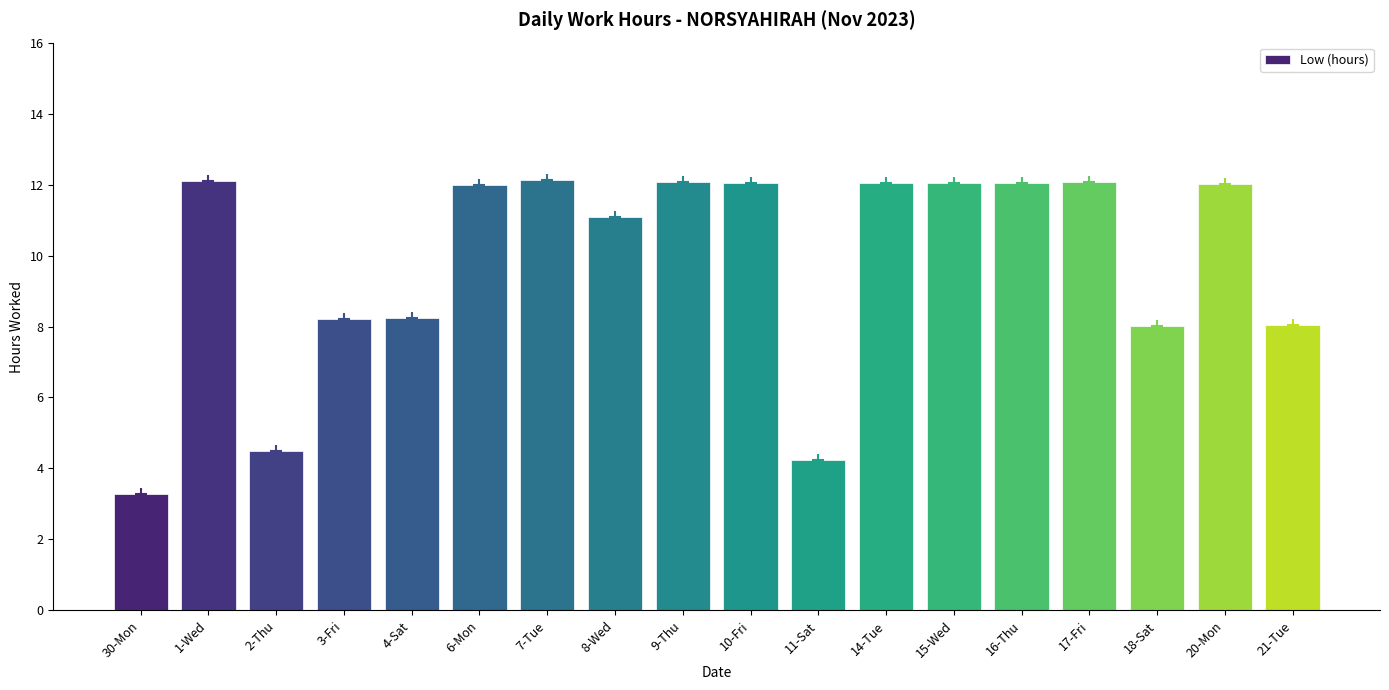

What is the label of the 9th bar from the left?

9-Thu